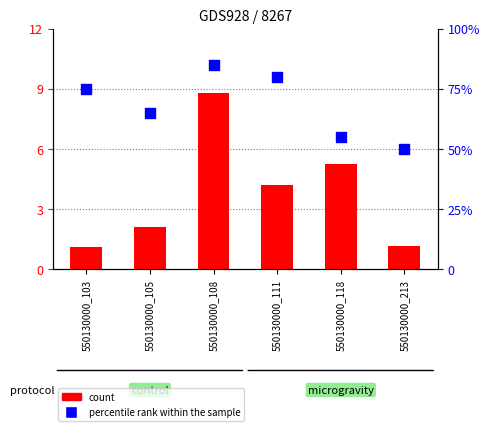

Is the value of count at 550130000_105 greater than the value of percentile rank within the sample at 550130000_105?

Yes